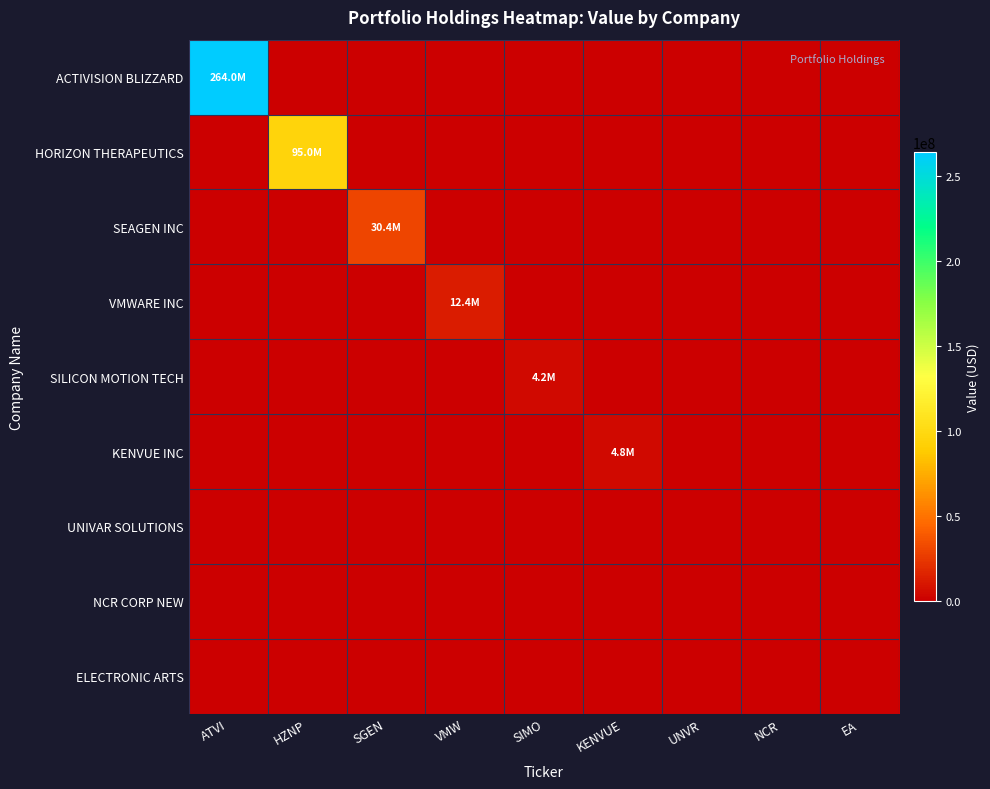

At how many categories does at least one series exceed 146854642?

1